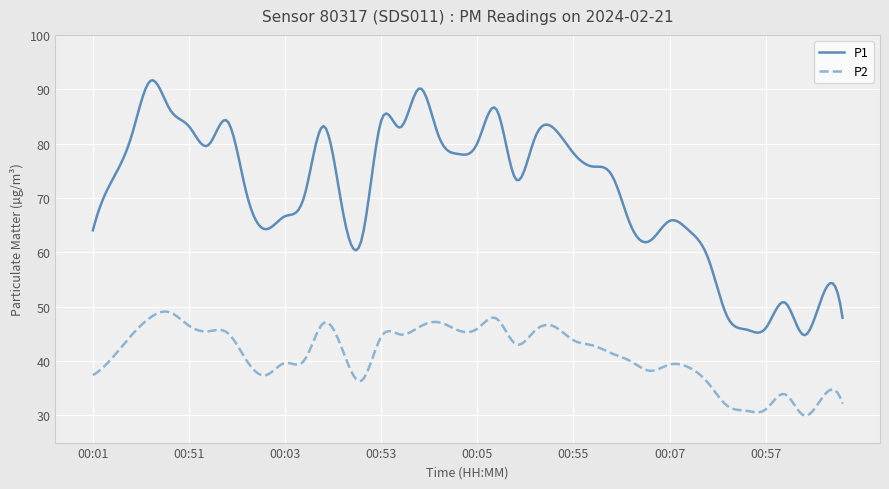

What is the difference between the maximum and minimum values in the P1 series?

46.9